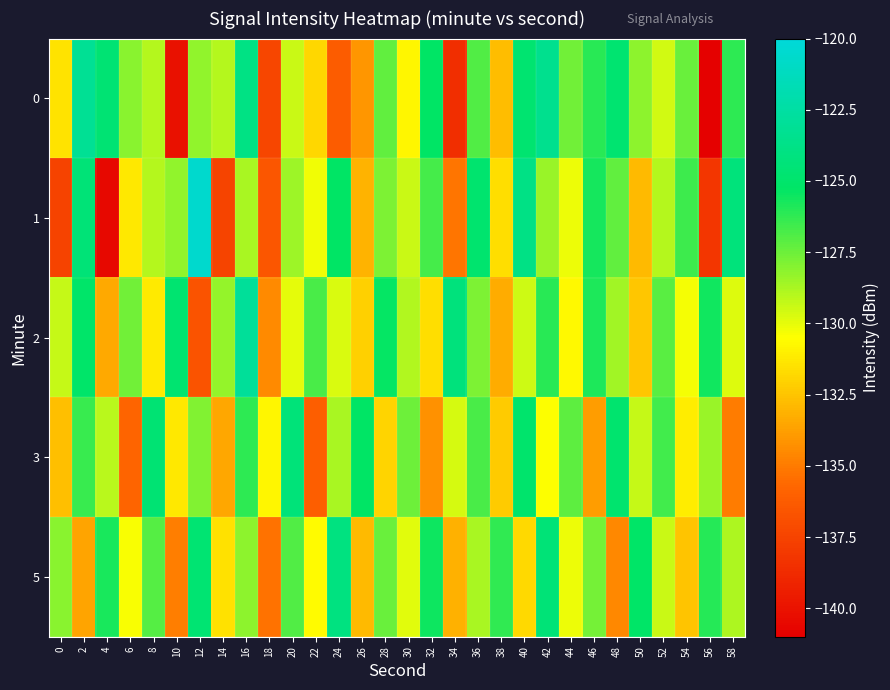

Rank the series by their maximum value, from highest to lowest.

1, 2, 0, 5, 3